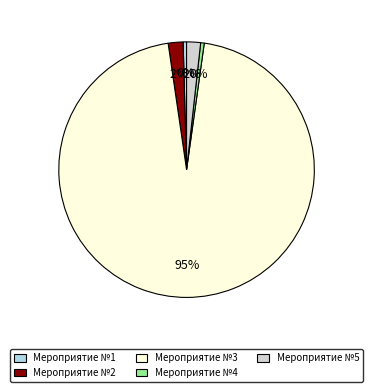

Between Мероприятие №2 and Мероприятие №1, which is larger?

Мероприятие №2